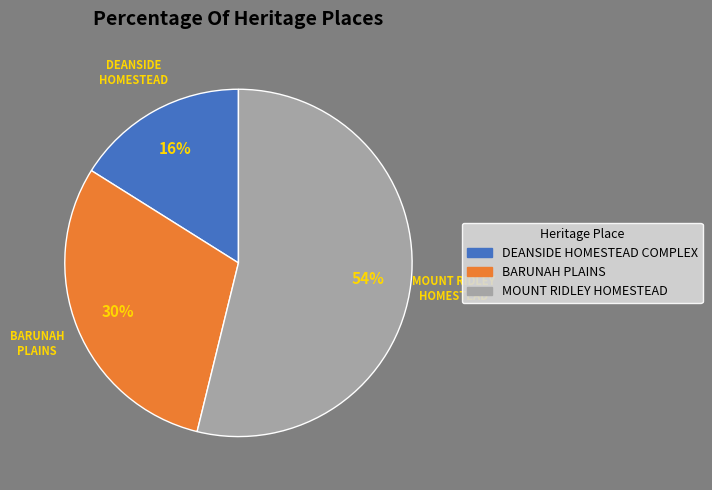

Between BARUNAH PLAINS and DEANSIDE HOMESTEAD COMPLEX, which is larger?

BARUNAH PLAINS